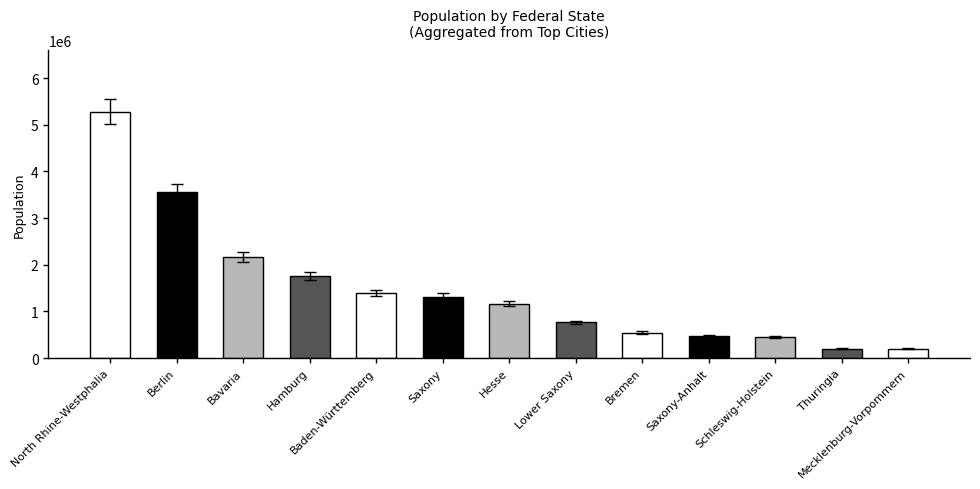

Approximately how many times larger is the value at Thuringia compared to Saxony-Anhalt?

0.4